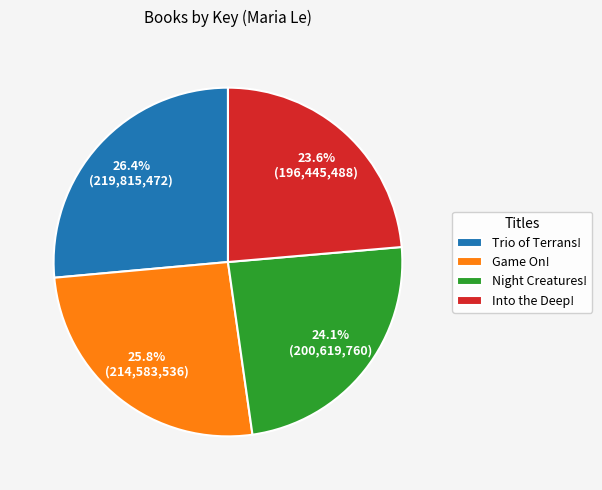

Rank the categories by value from highest to lowest.

Trio of Terrans!, Game On!, Night Creatures!, Into the Deep!